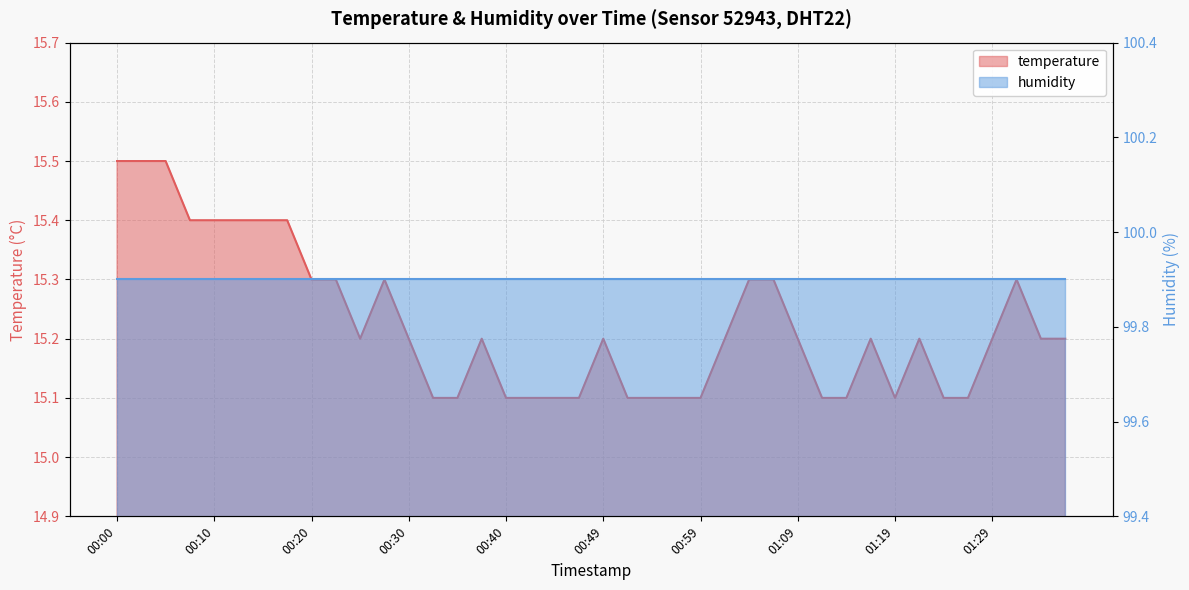

How many values are between 15 and 16?

40